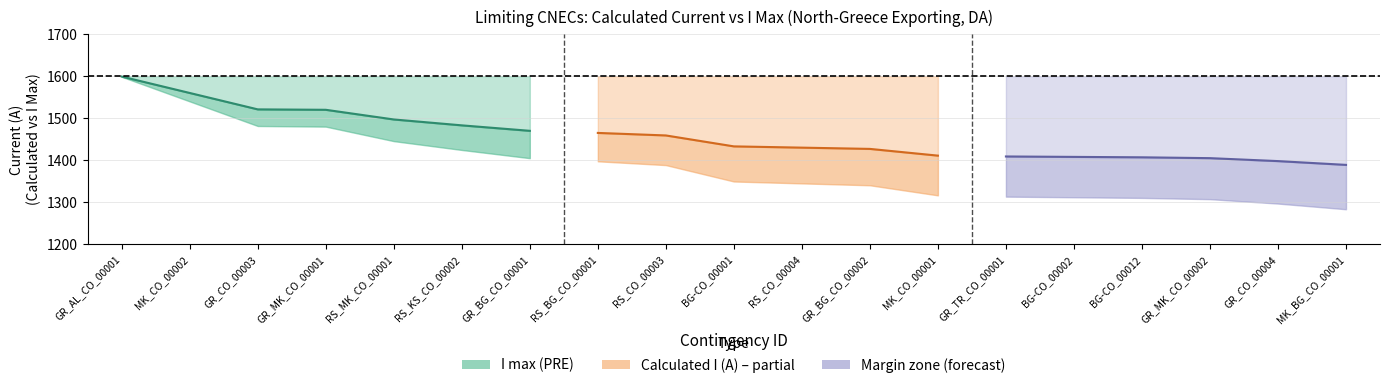

List the labels in order of value, largest first.

GR_AL_CO_00001, MK_CO_00002, GR_CO_00003, GR_MK_CO_00001, RS_MK_CO_00001, RS_KS_CO_00002, GR_BG_CO_00001